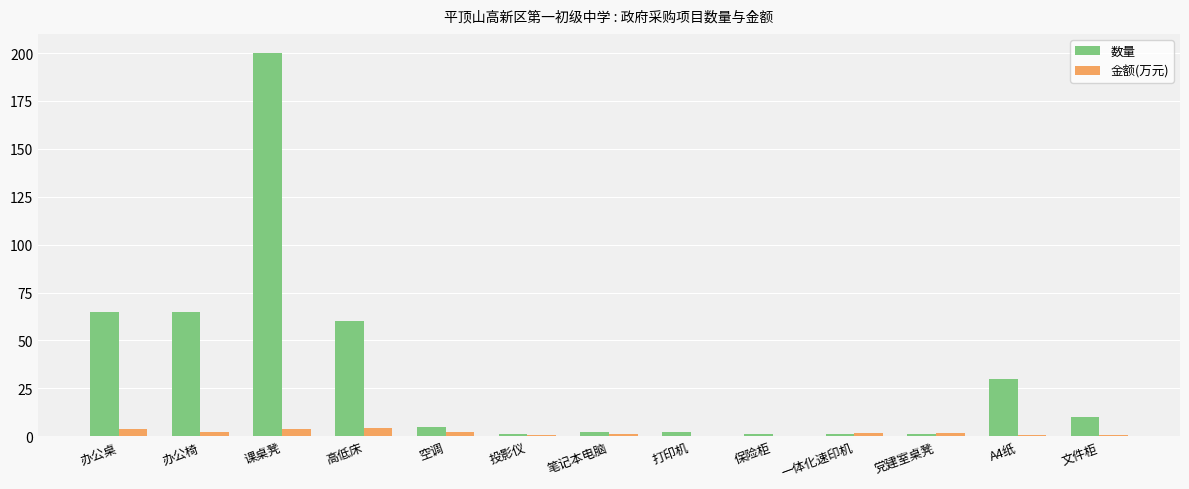

What is the greatest value displayed?

200.0